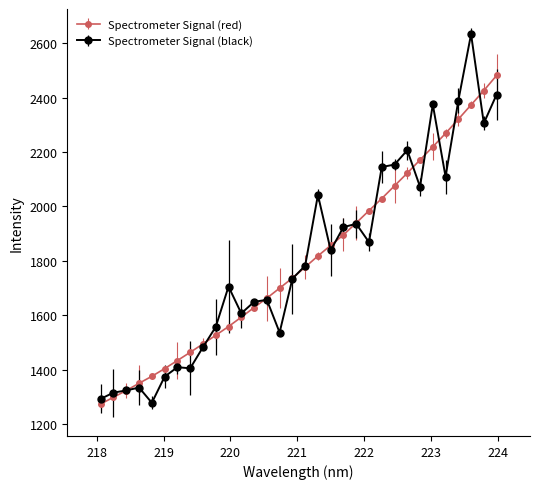

Which series has the widest spread of values?

Spectrometer Signal (black)